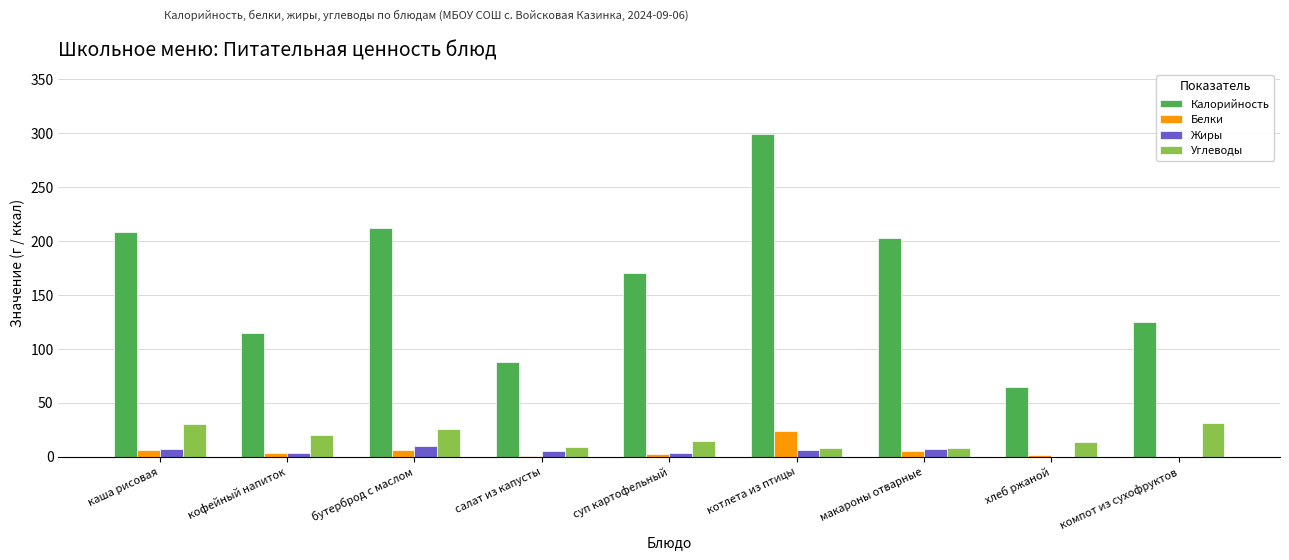

What is the highest value of the Жиры series?

10.0